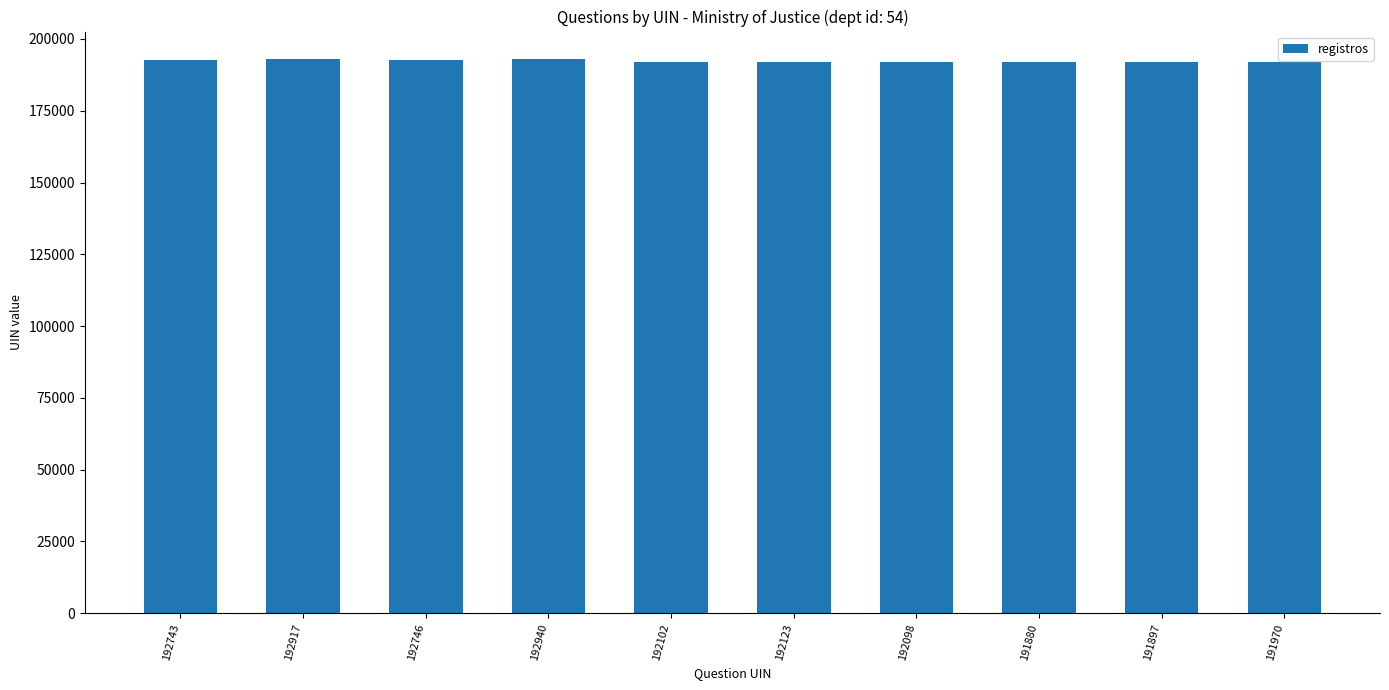

What is the sum of all values?

1923416